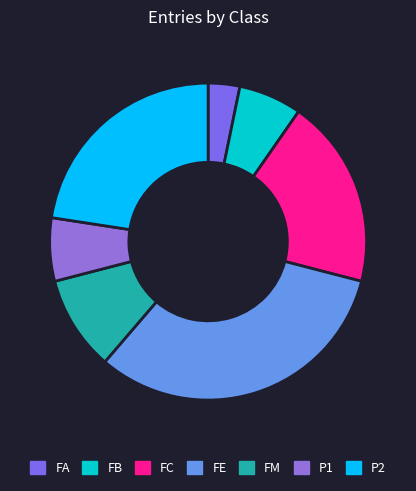

Is there a majority slice in this chart?

No